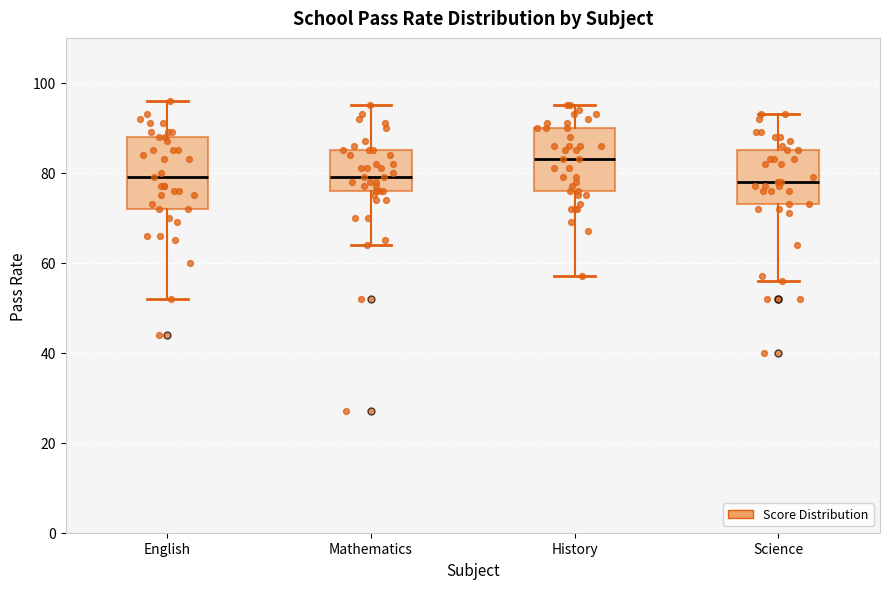

Comparing the boxes themselves (not the whiskers), which one is the tallest?

English